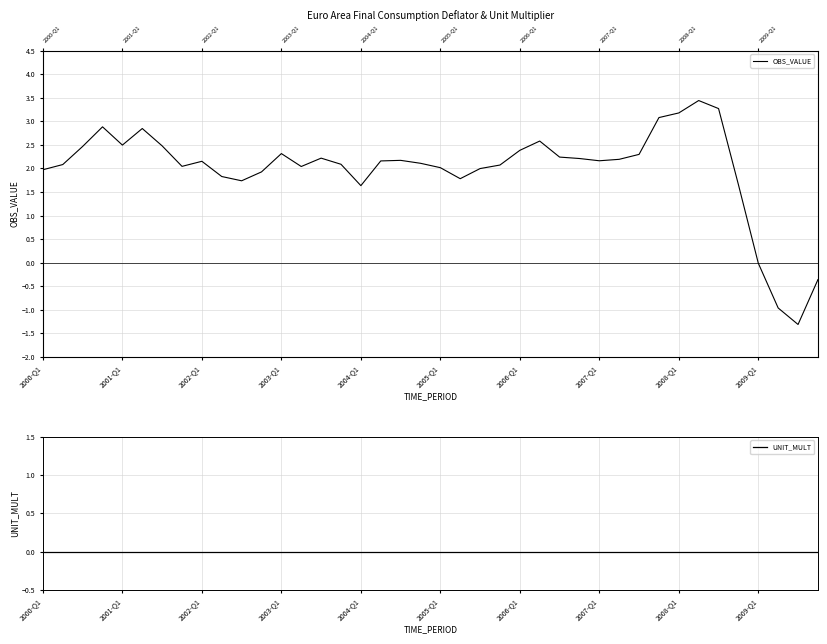

What is the greatest value displayed?

3.4